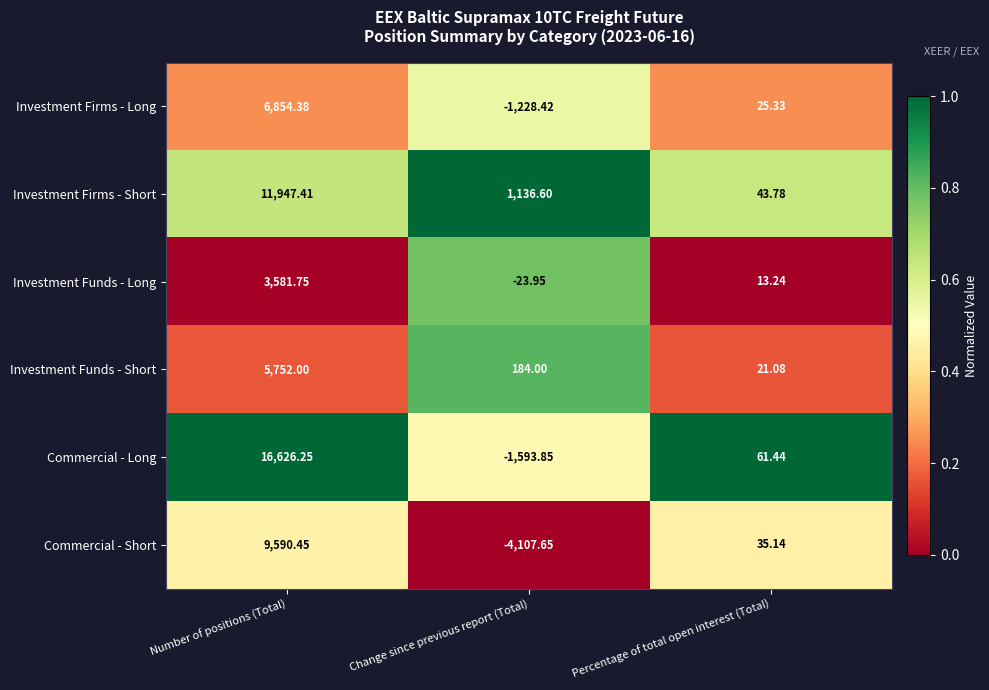

Which series changed the most between Number of positions (Total) and Change since previous report (Total)?

Commercial - Long